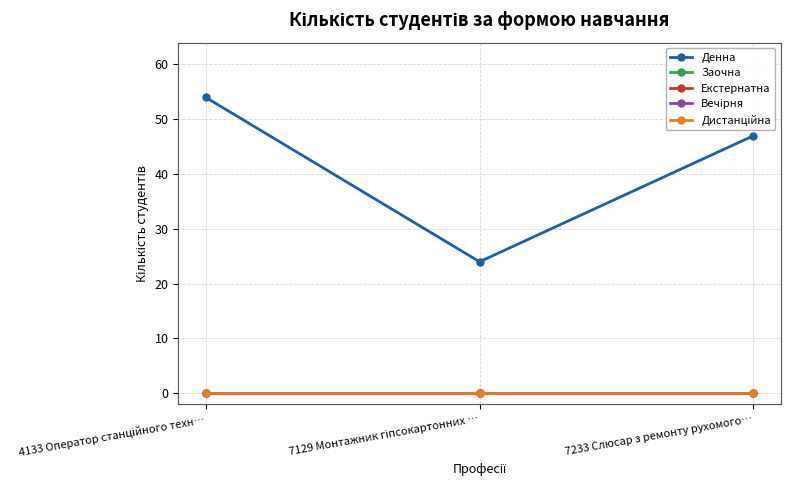

Does the chart have visible grid lines?

Yes